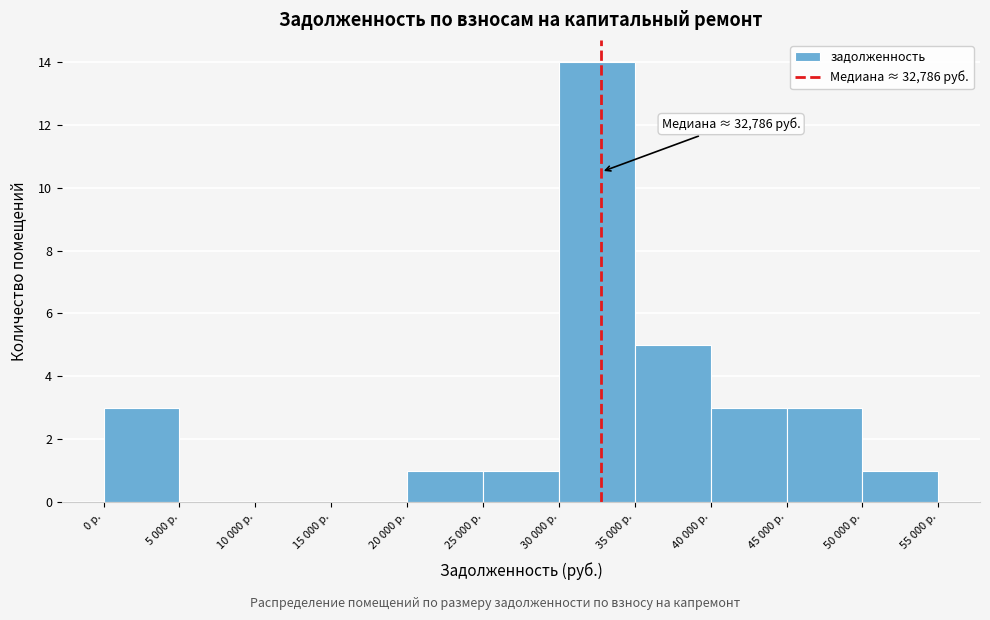

Reading left to right, what are all the values shown in this chart?

0 р.=3	5 000 р.=0	10 000 р.=0	15 000 р.=0	20 000 р.=1	25 000 р.=1	30 000 р.=14	35 000 р.=5	40 000 р.=3	45 000 р.=3	50 000 р.=1